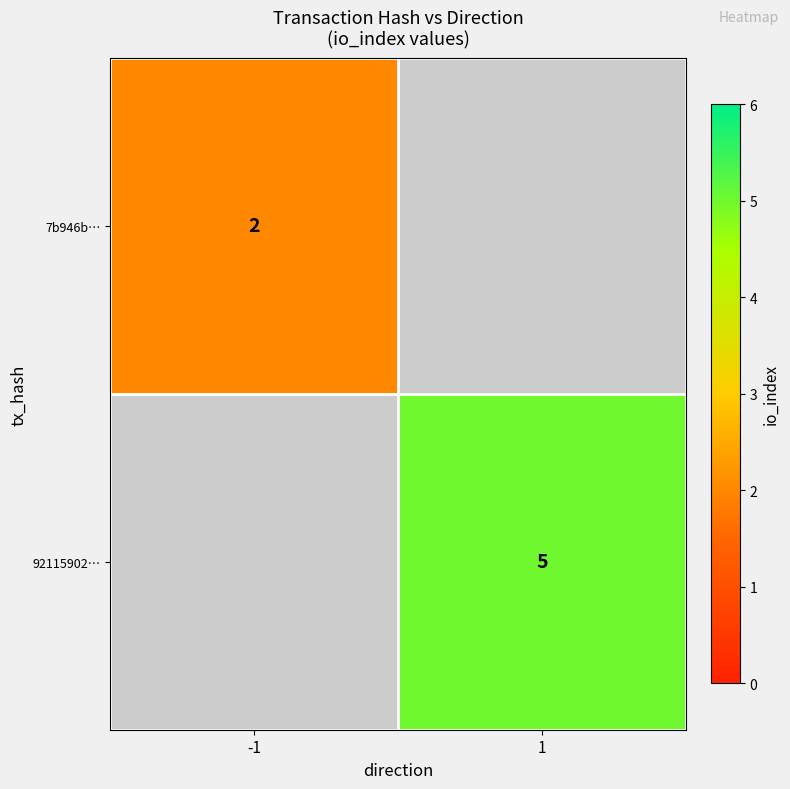

The 92115902… series shows 7 at 1. True or false?

False